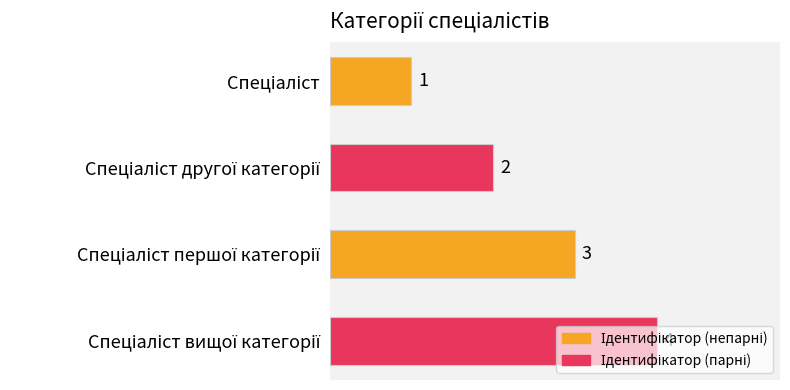

Count the values in the range 2 to 4.

3